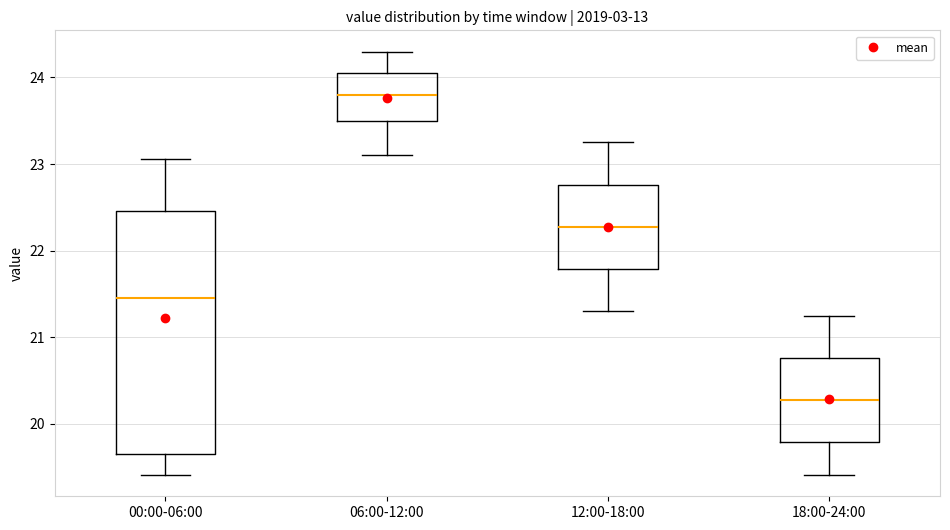

Where is the upper edge of the box for 12:00-18:00 on the y-axis? The values are not printed on the chart, so give them approximately, as read against the axis.

22.8